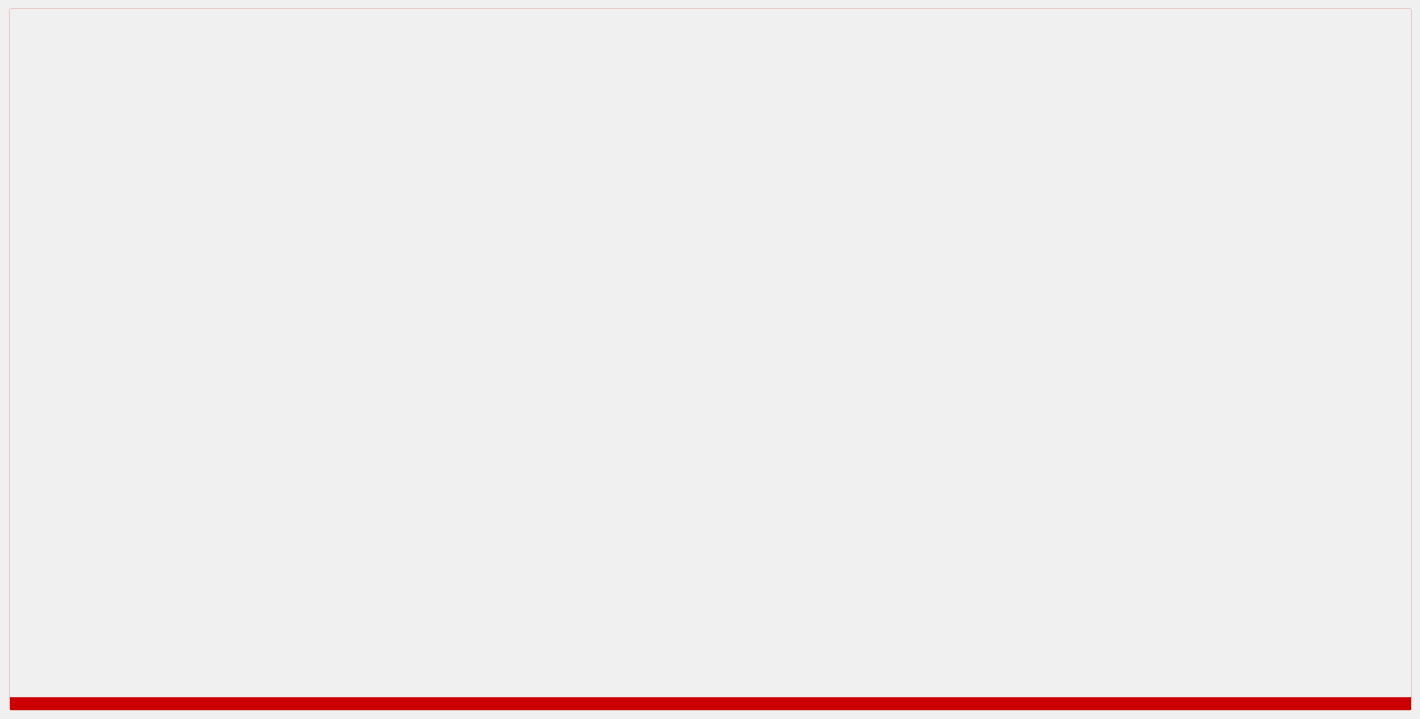

Which category has the highest value across all series?

pct05